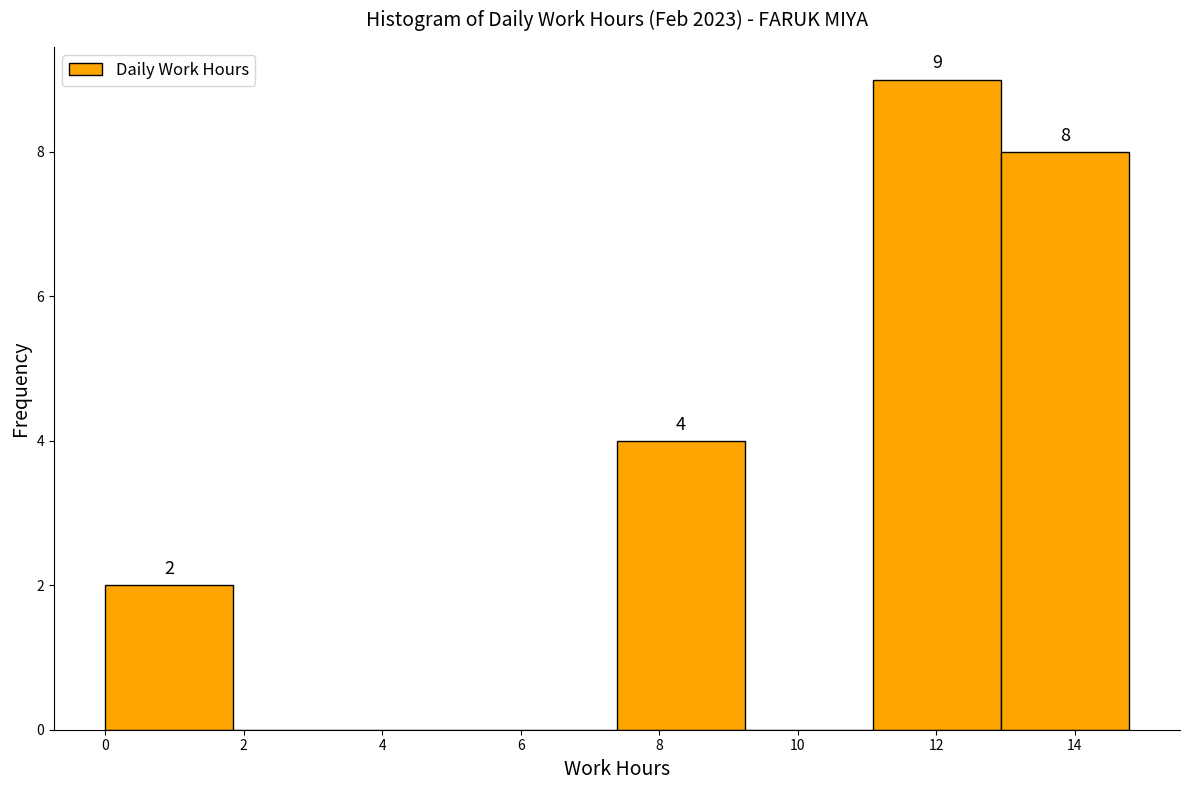

Over which range of the x-axis is the bar tallest?

11.0 to 13.0